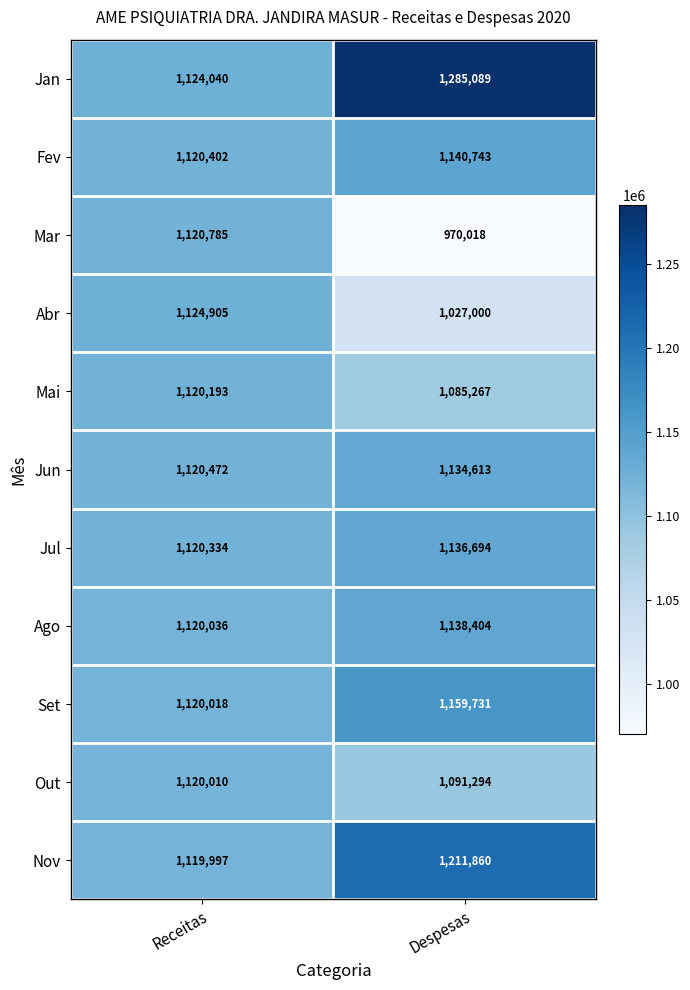

Between Receitas and Despesas, which series saw the biggest shift?

Jan